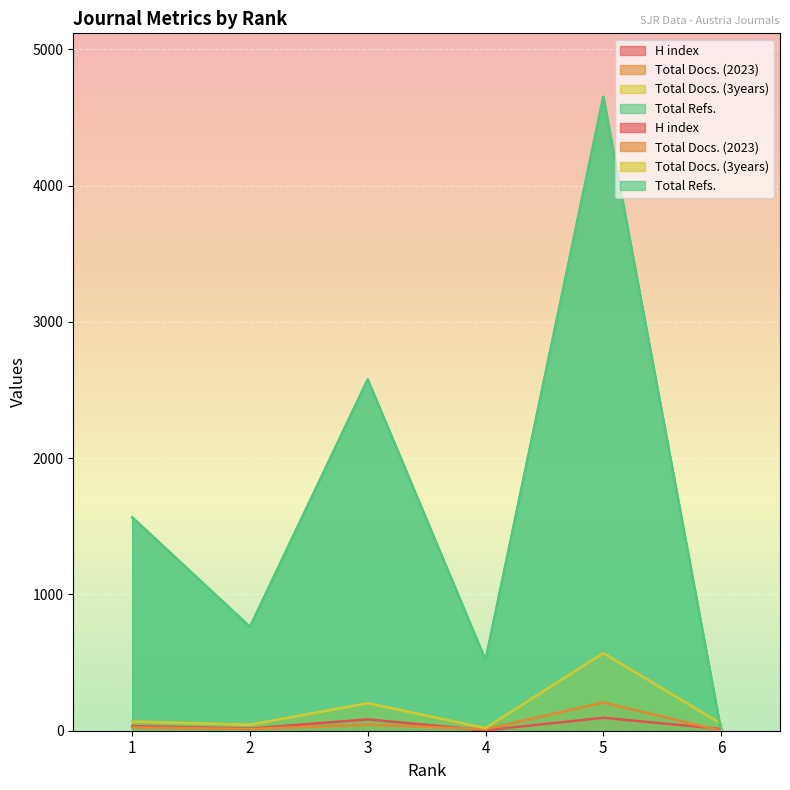

What are all the series names shown in the legend?

H index, Total Docs. (2023), Total Docs. (3years), Total Refs.